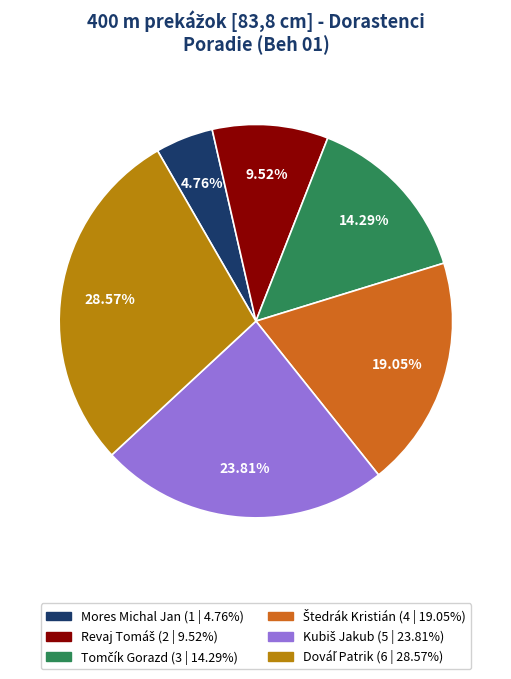

Does any single category account for the majority?

No